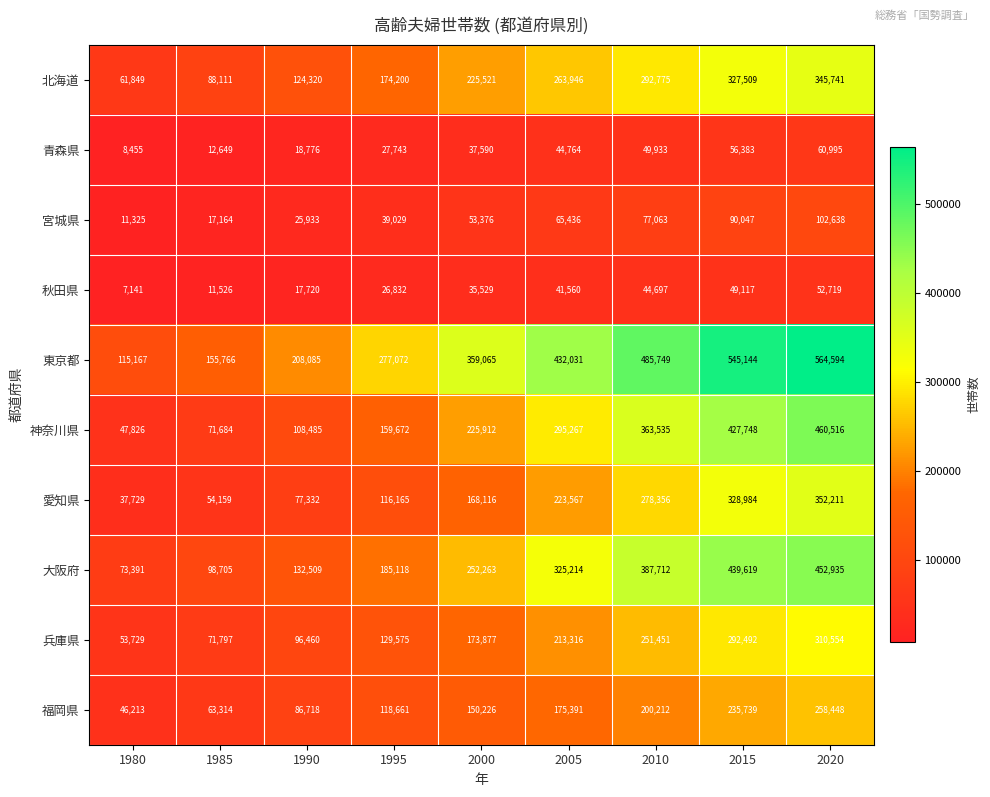

At how many categories does at least one series exceed 100887?

9